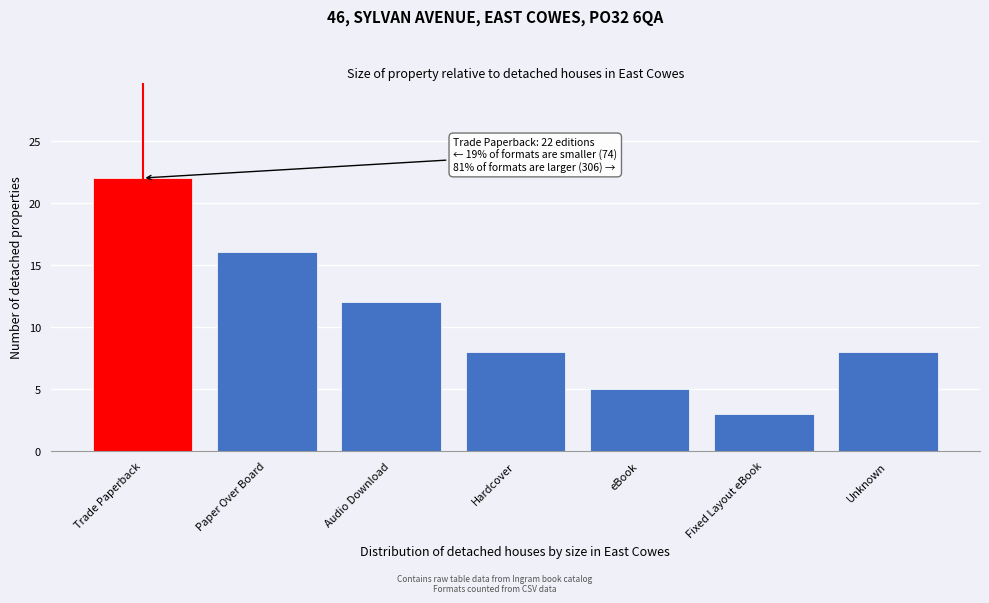

Reading left to right, list all the values displayed in this chart.

Trade Paperback=22	Paper Over Board=16	Audio Download=12	Hardcover=8	eBook=5	Fixed Layout eBook=3	Unknown=8